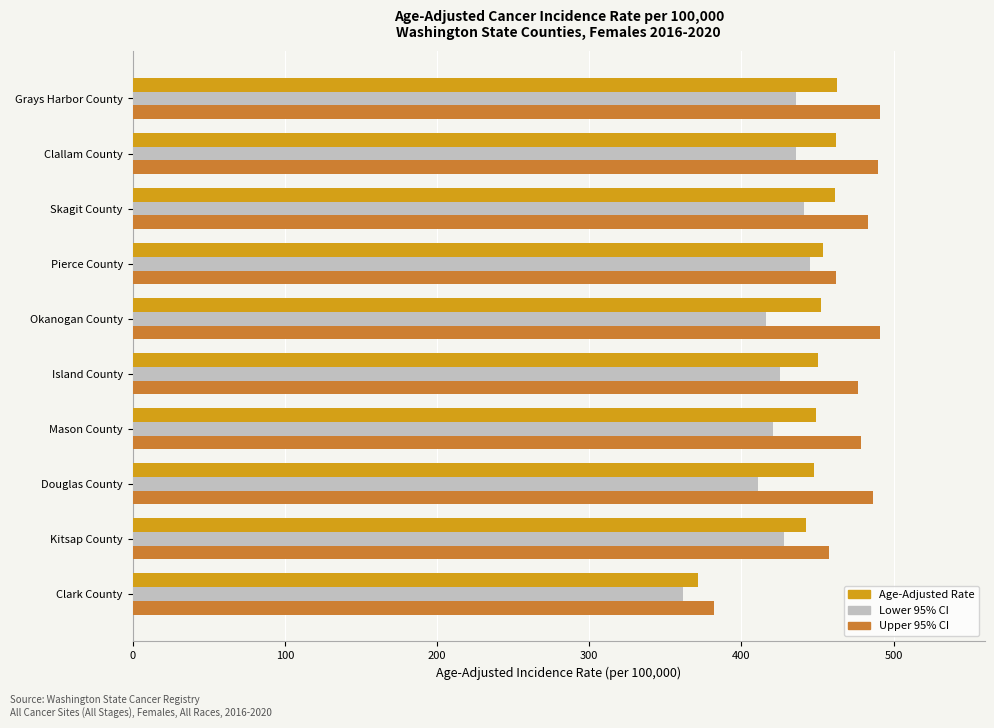

What is the highest value of the Age-Adjusted Rate series?

463.0